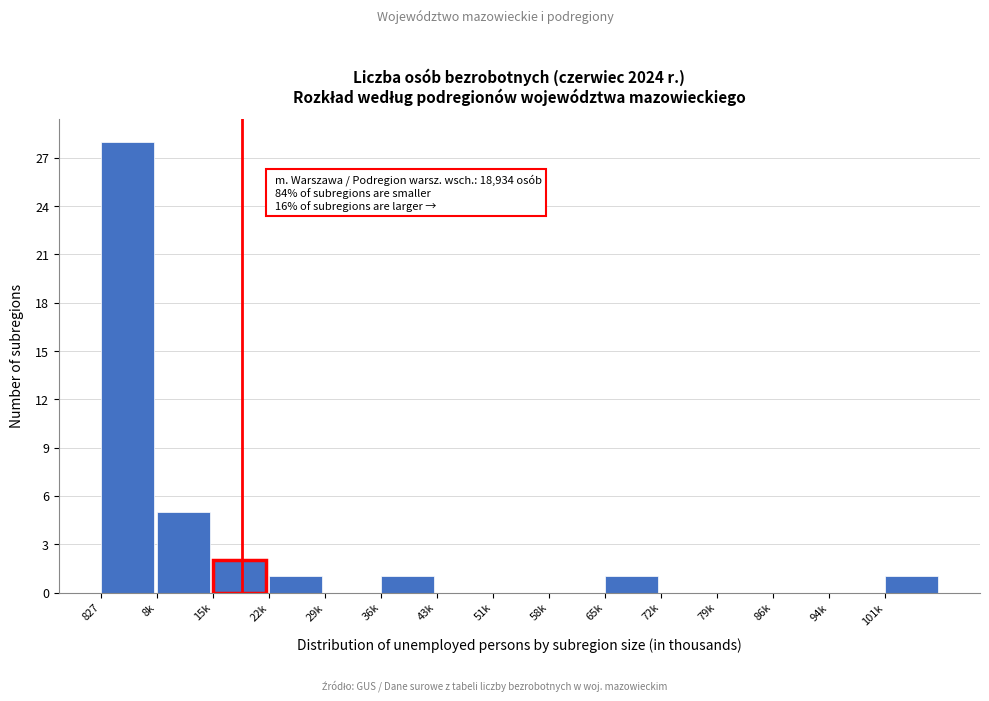

Reading left to right, extract all data points from this chart.

827=28	8k=5	15k=2	22k=1	29k=0	36k=1	43k=0	51k=0	58k=0	65k=1	72k=0	79k=0	86k=0	94k=0	101k=1